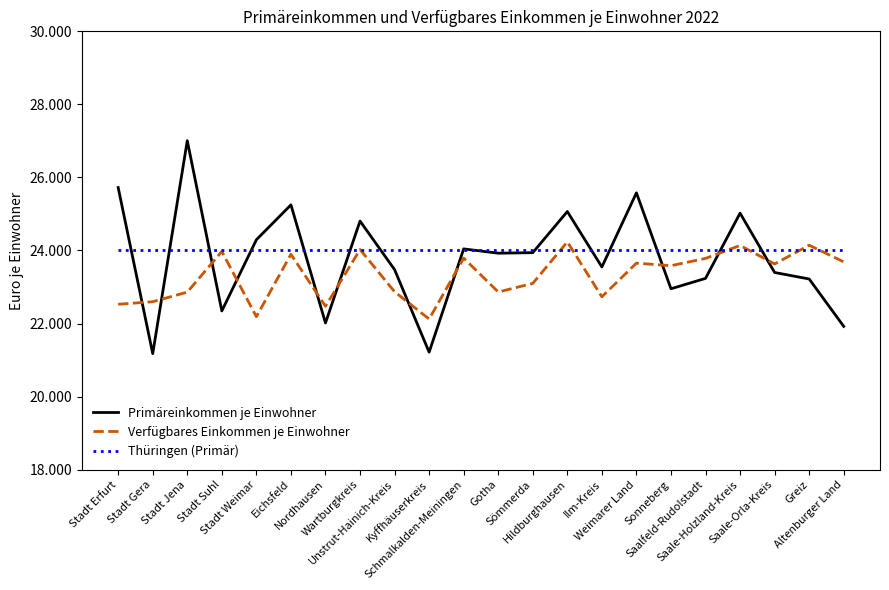

What is the label of the 6th point from the right?

Sonneberg